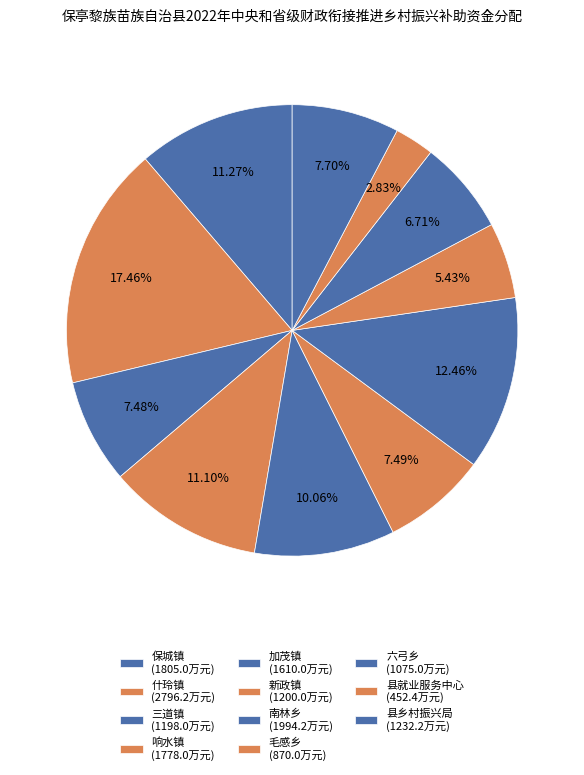

Does 响水镇 represent more than half of the total?

No